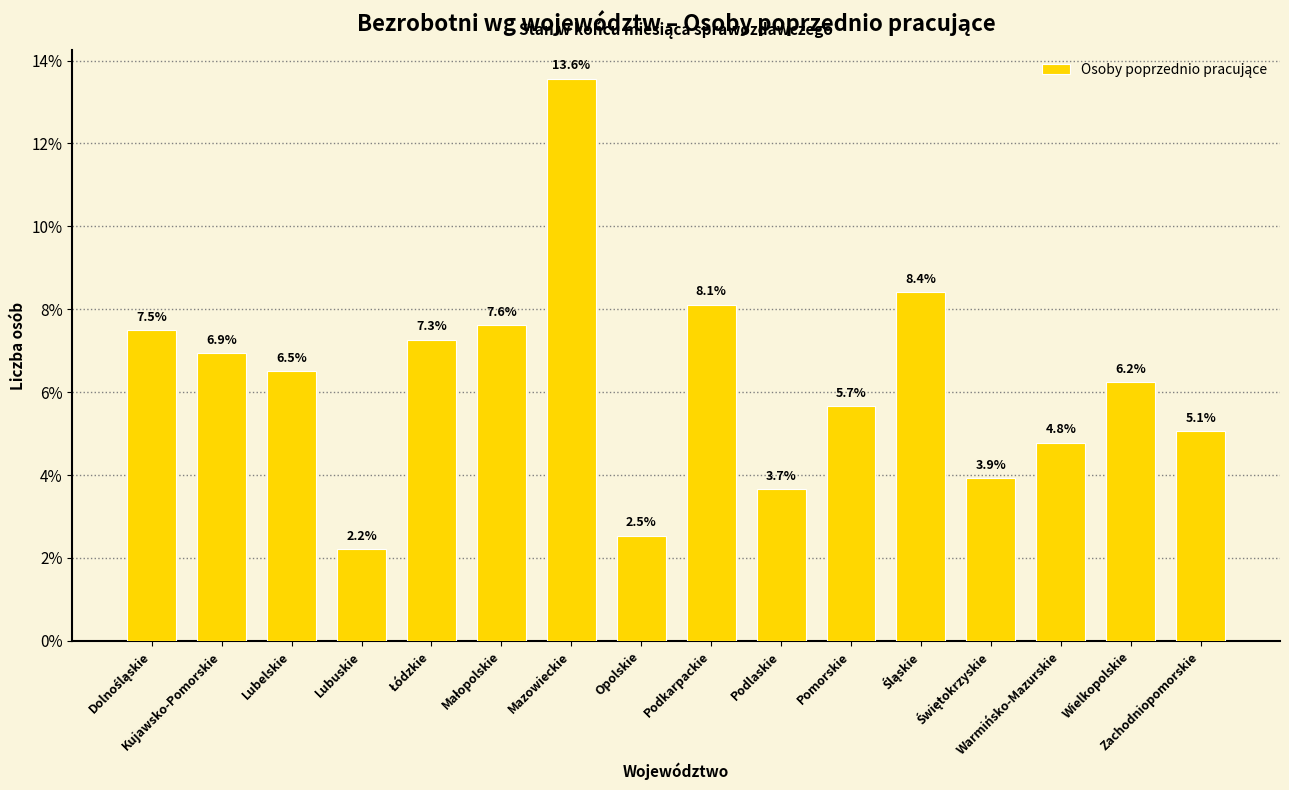

What is the value of the 8th bar from the left?

2.5